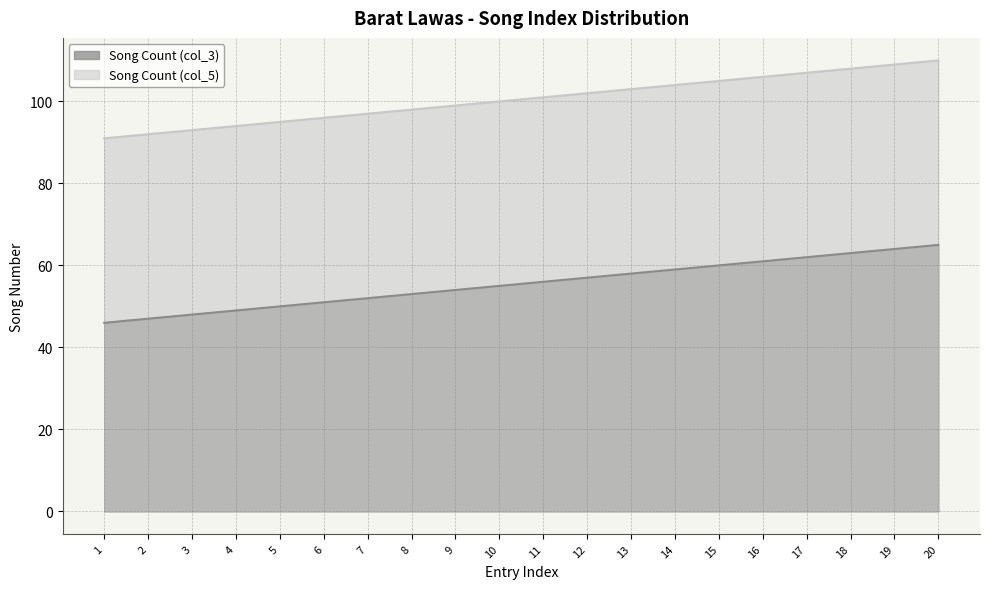

Rank the series by their maximum value, from highest to lowest.

Song Count (col_5), Song Count (col_3)